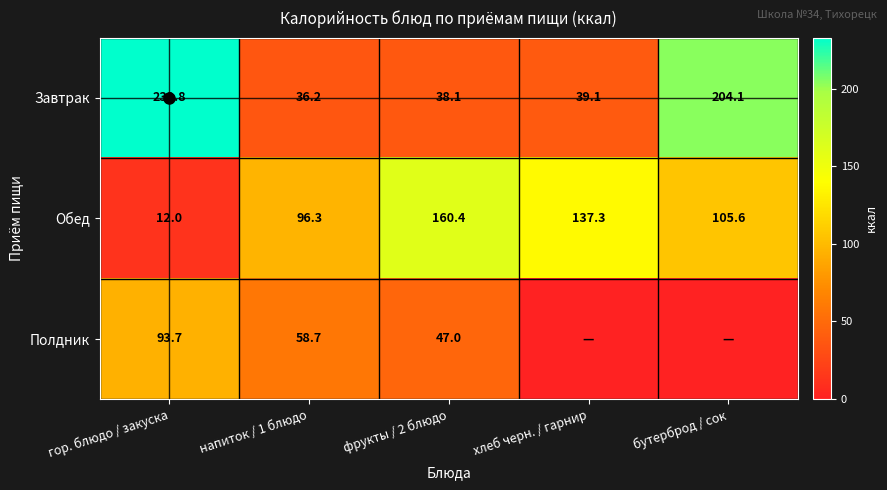

What is the difference between the maximum and minimum values in the Завтрак series?

196.6